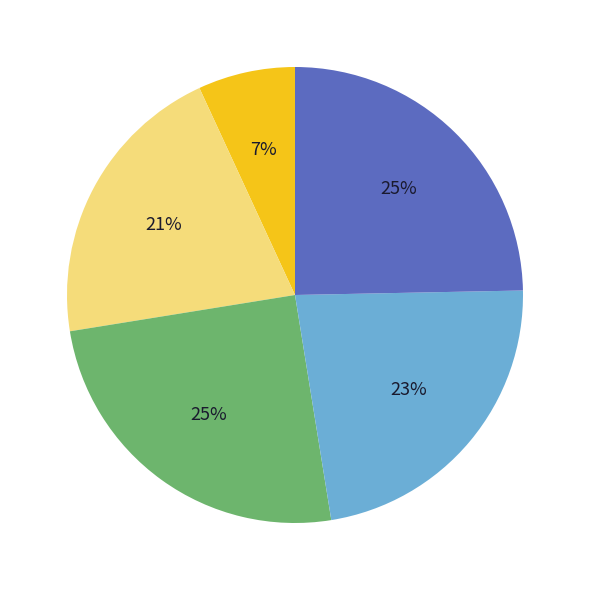

To the nearest percent, what is the average slice percentage?

20%